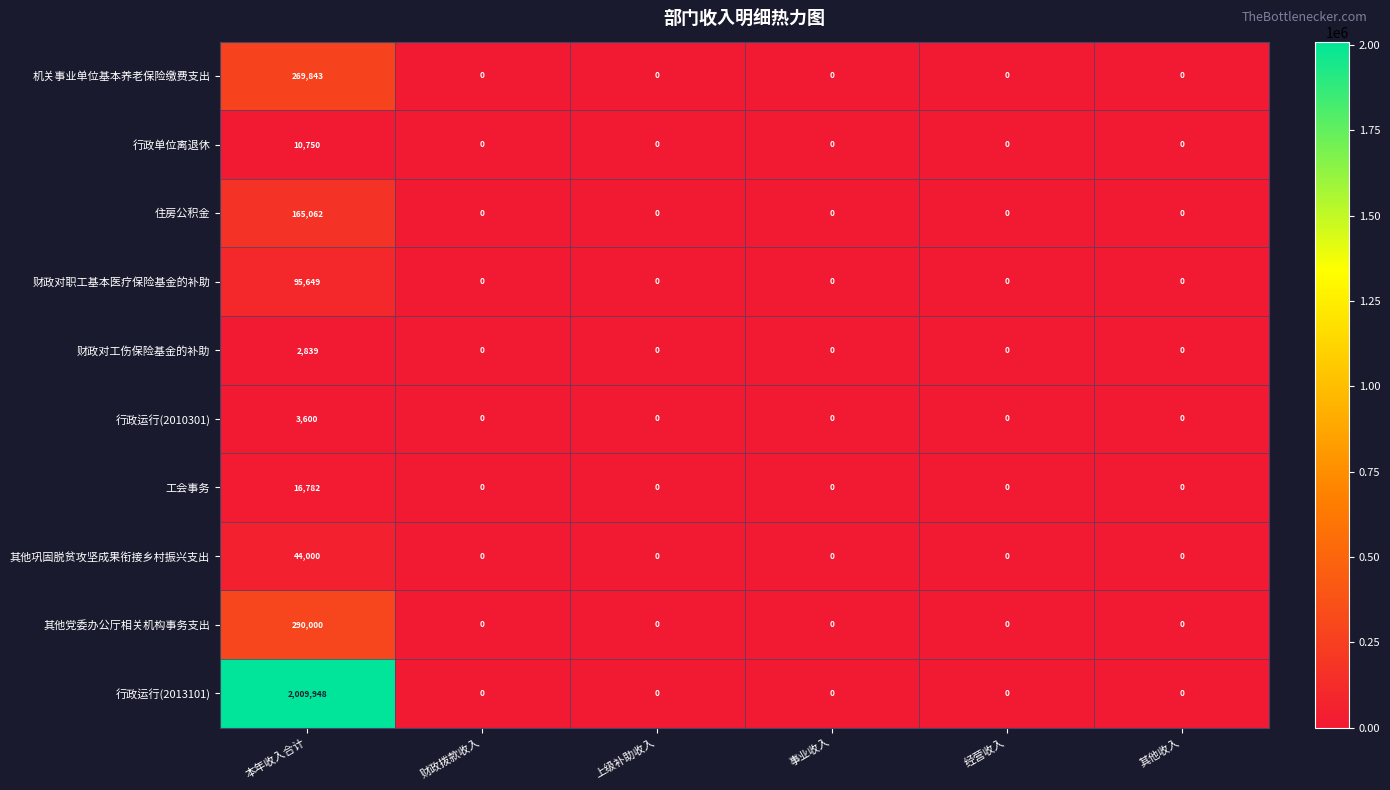

Which series has the largest range (max minus min)?

行政运行(2013101)